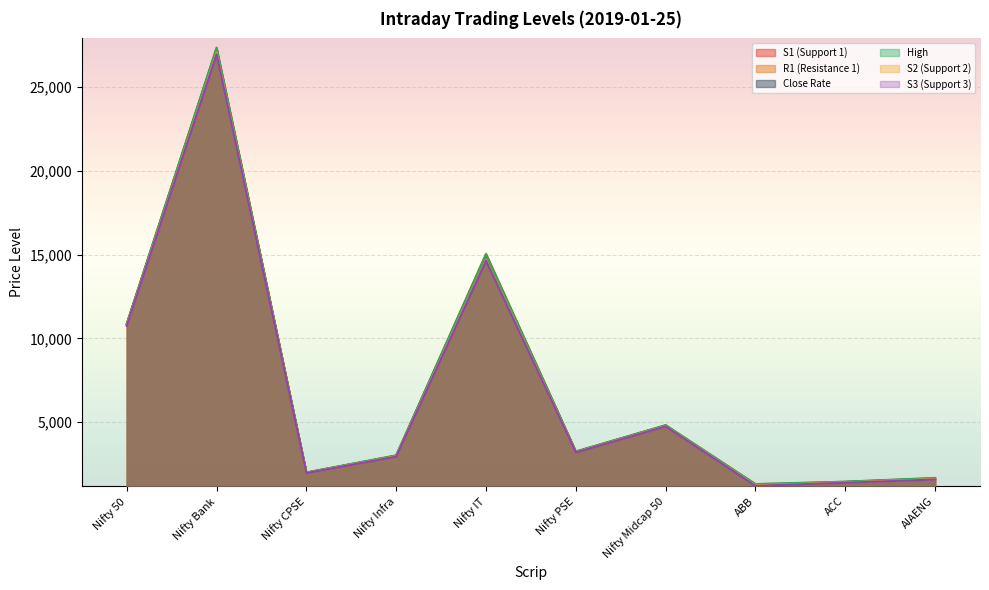

Rank the categories by S1 (Support 1) value from lowest to highest.

ABB, ACC, AIAENG, Nifty CPSE, Nifty Infra, Nifty PSE, Nifty Midcap 50, Nifty 50, Nifty IT, Nifty Bank